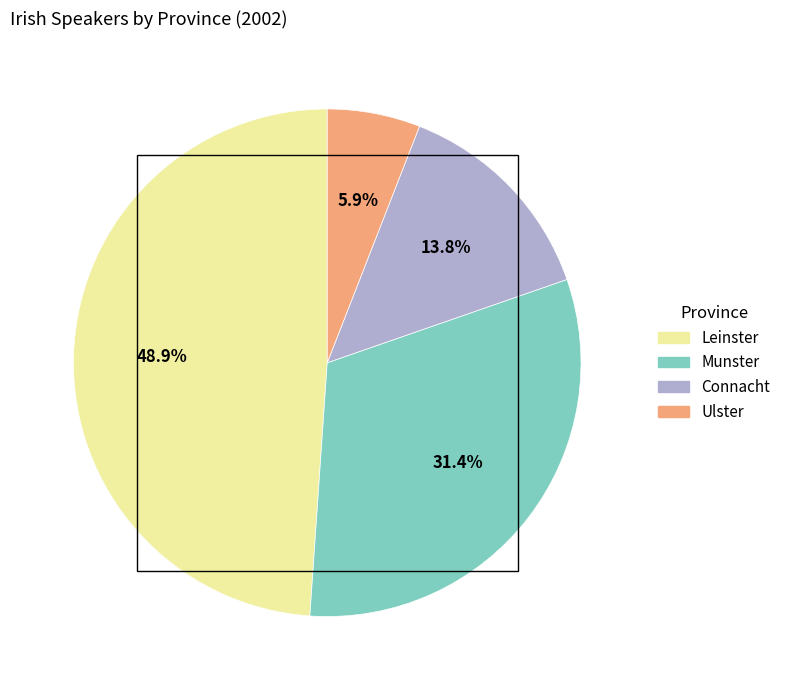

Does any single category account for the majority?

No